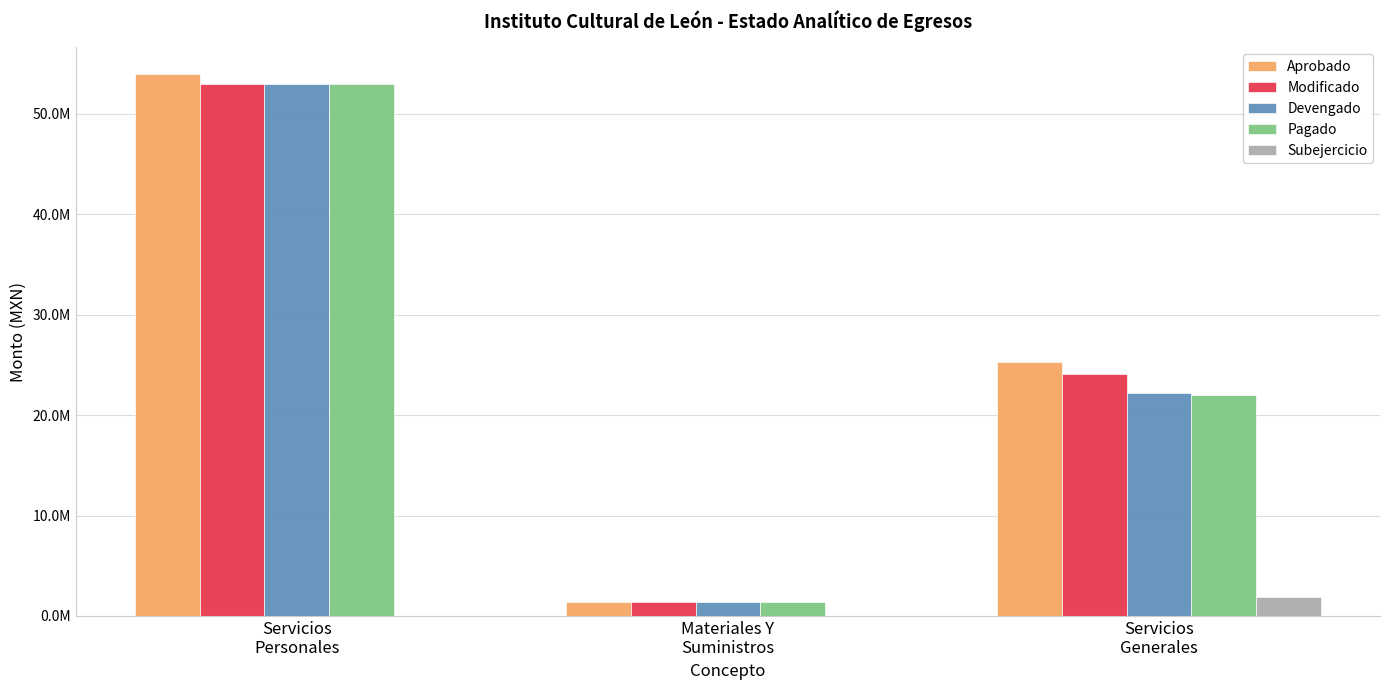

List the labels in order of Pagado value, largest first.

Servicios
Personales, Servicios
Generales, Materiales Y
Suministros